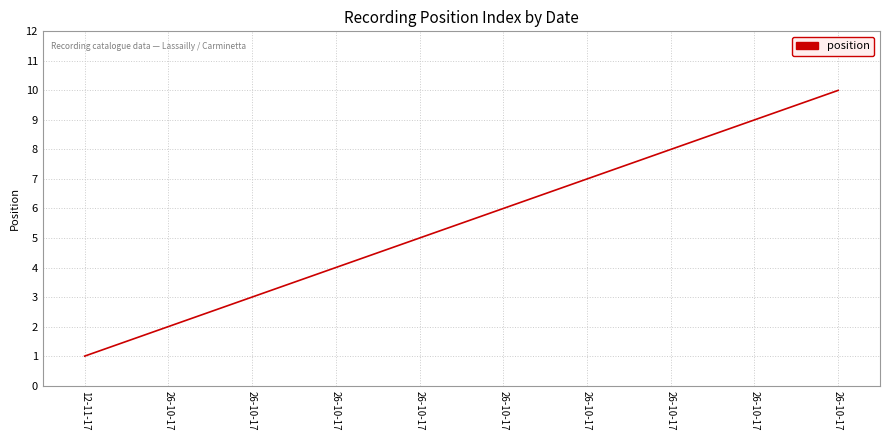

Does the chart display data point markers on the line(s)?

No